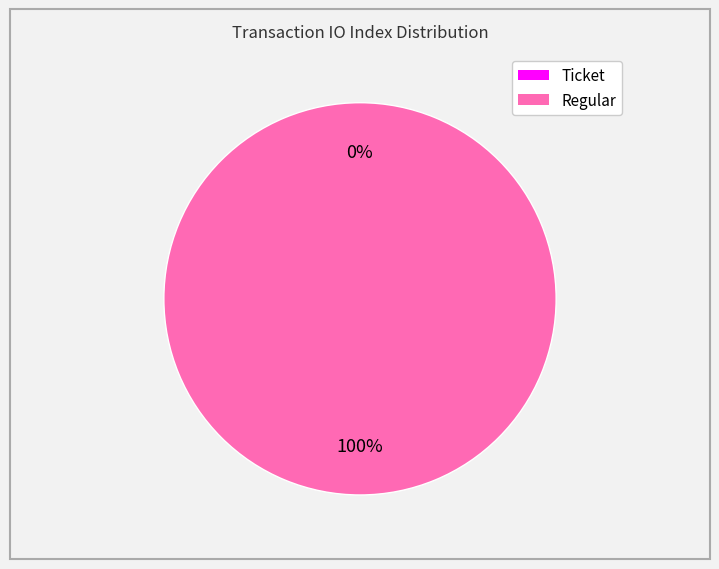

True or false: Ticket accounts for 1% of the total.

False